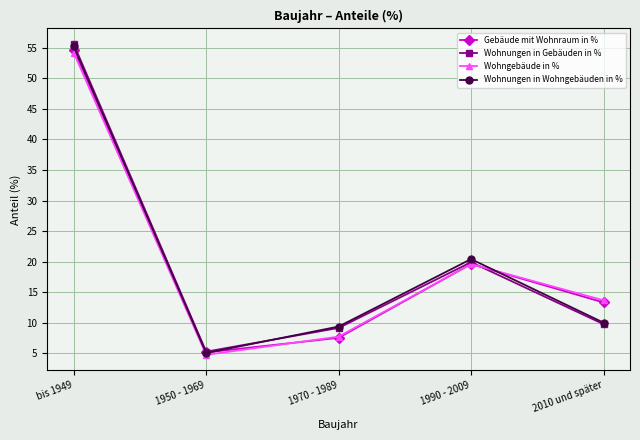

What value does the Gebäude mit Wohnraum in % series have at 2010 und später?

13.3